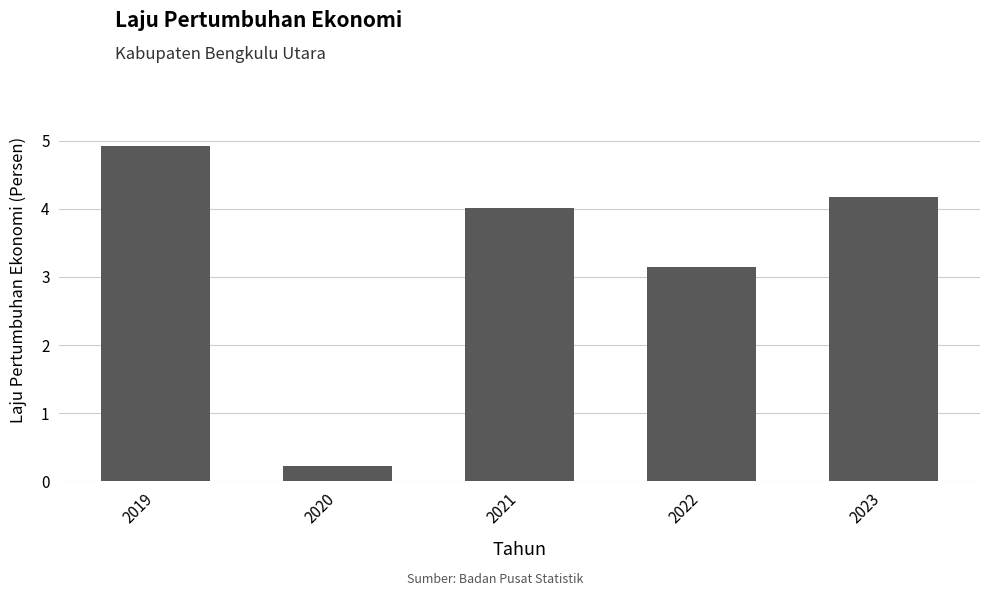

How many bars are there in total?

5